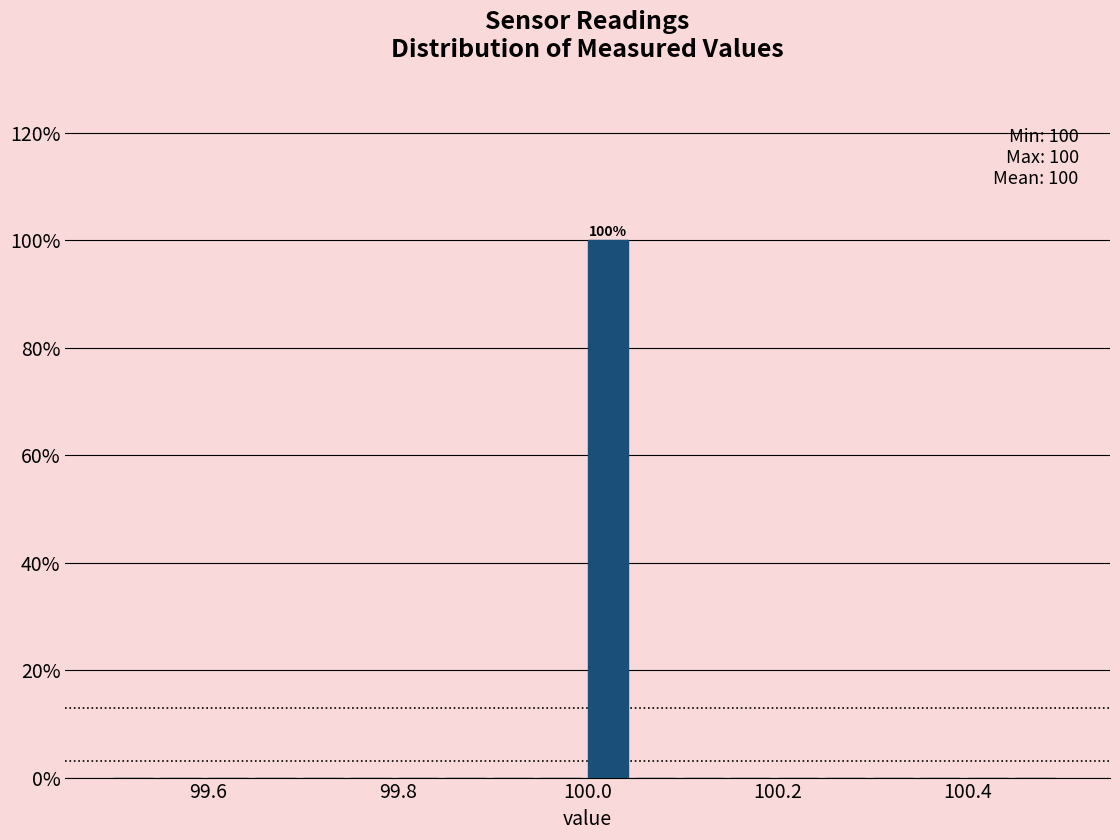

Read against the x-axis, roughly where is the centre of the tallest bar?

100.02